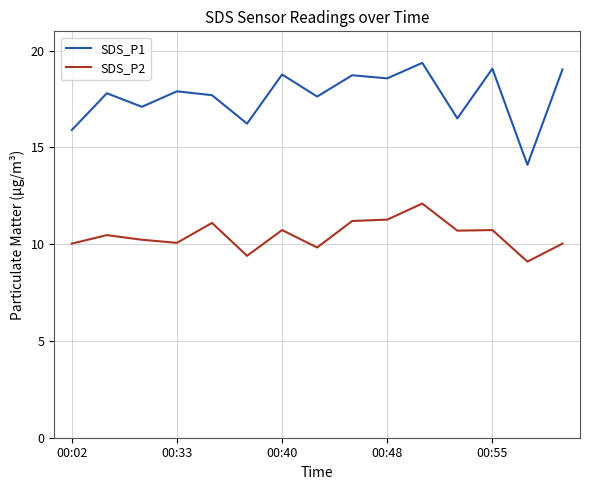

Which series has the largest total across all categories?

SDS_P1